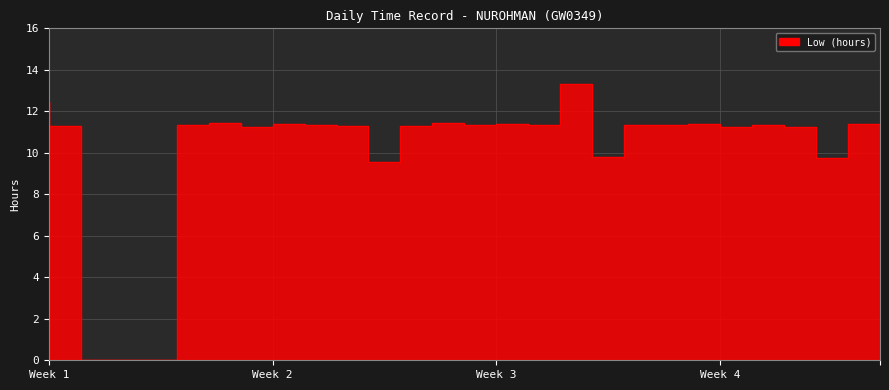

What is the average value?

10.0